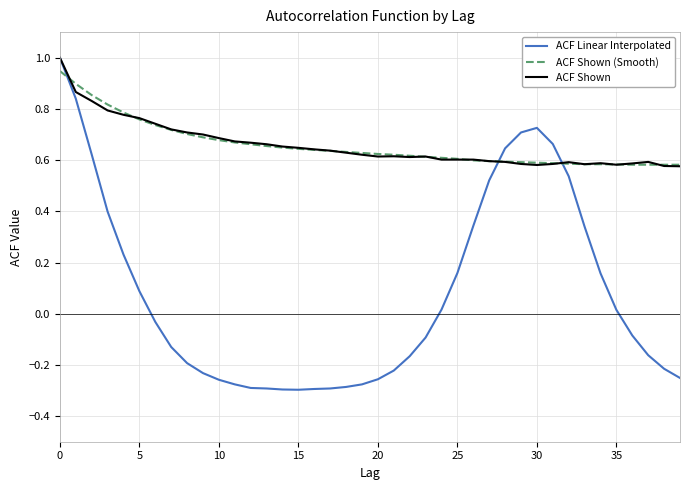

Which series has the widest spread of values?

ACF Linear Interpolated